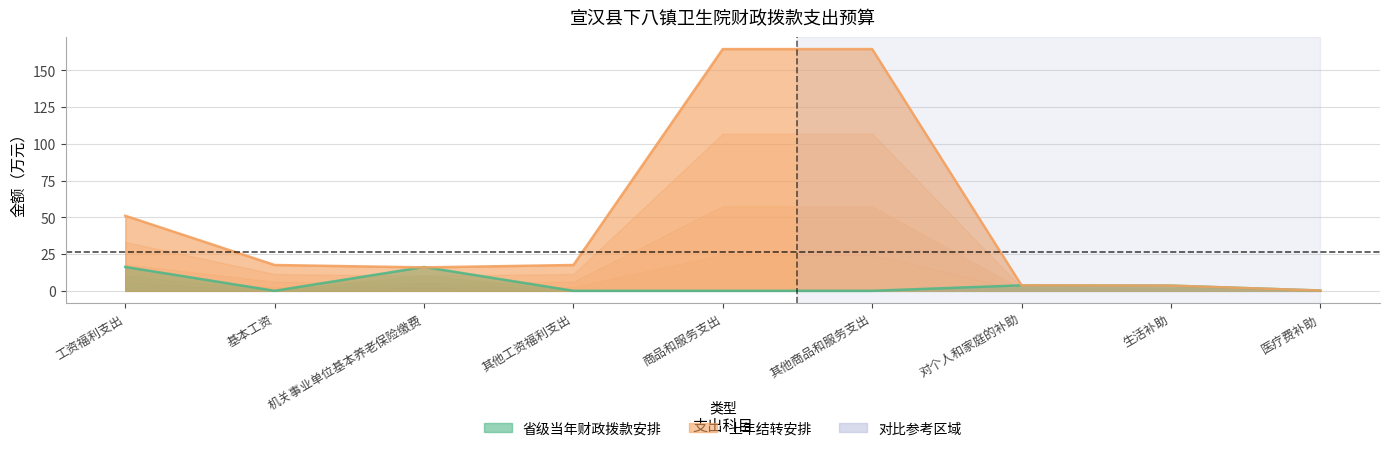

Which category has the lowest value across all series?

基本工资